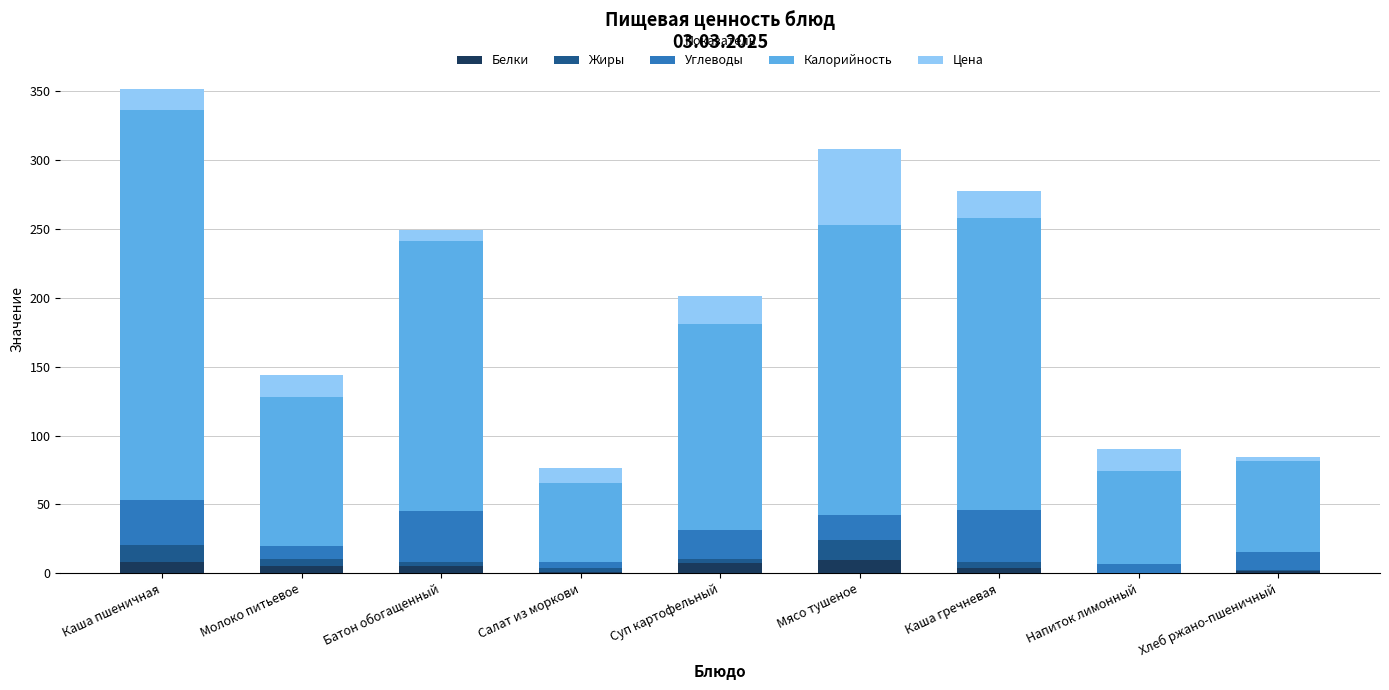

At which category is the sum across all series the highest?

Каша пшеничная